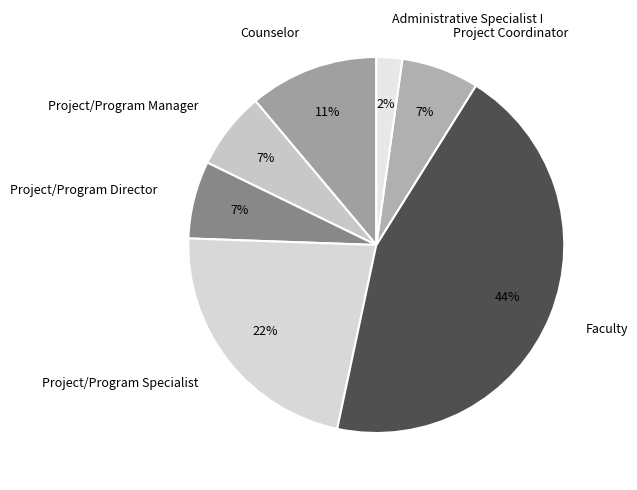

Do Project/Program Director and Project Coordinator together represent more than half of the pie?

No